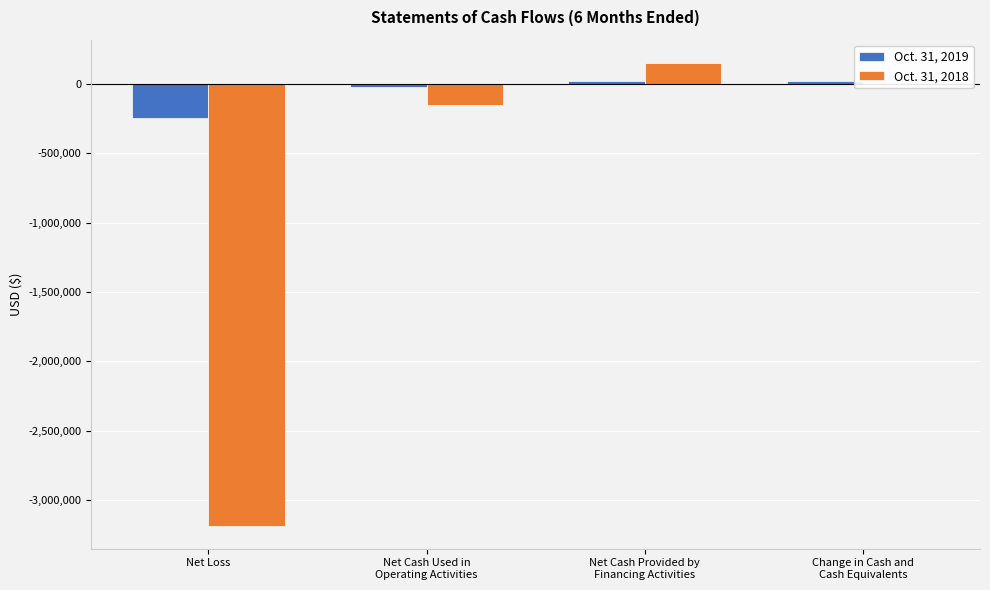

Reading right to left, transcribe all the data shown in this chart.

Oct. 31, 2019: Change in Cash and
Cash Equivalents=23974	Net Cash Provided by
Financing Activities=23974	Net Cash Used in
Operating Activities=-23974	Net Loss=-242334
Oct. 31, 2018: Change in Cash and
Cash Equivalents=-252	Net Cash Provided by
Financing Activities=152090	Net Cash Used in
Operating Activities=-153239	Net Loss=-3183495